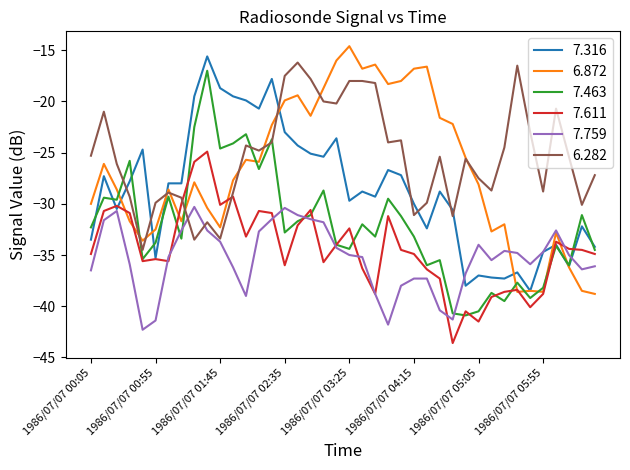

True or false: 7.759 and 7.463 cross at least once.

True